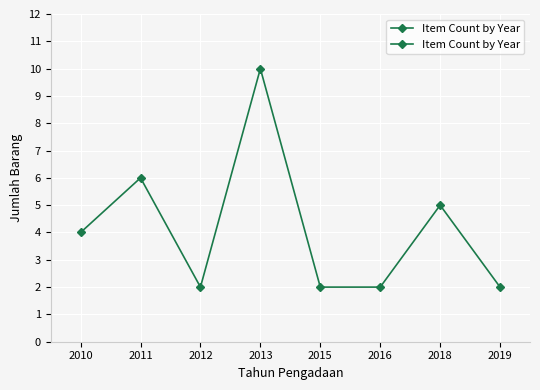

What is the value of the 6th point from the left?

2